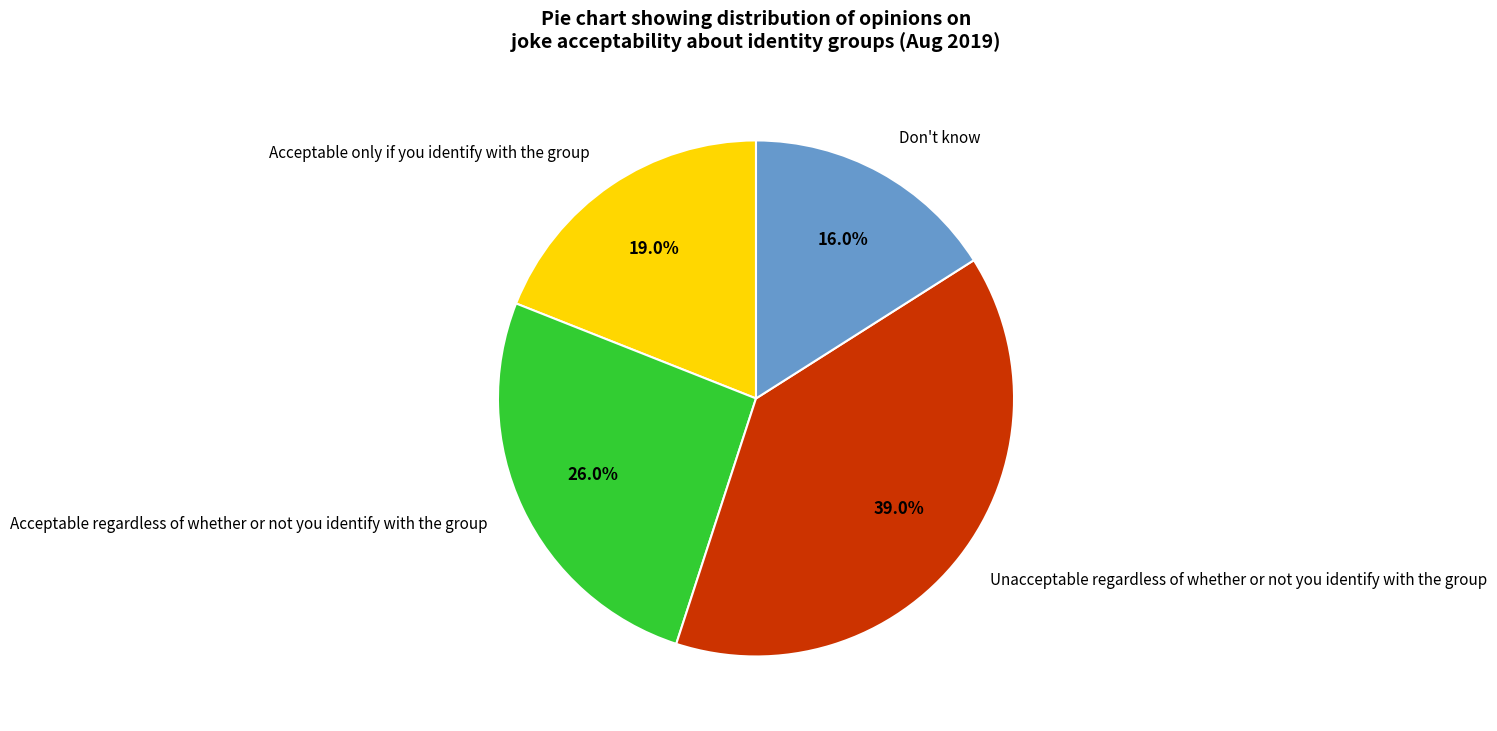

What is the total percentage of Don't know and Acceptable only if you identify with the group?

35.0%